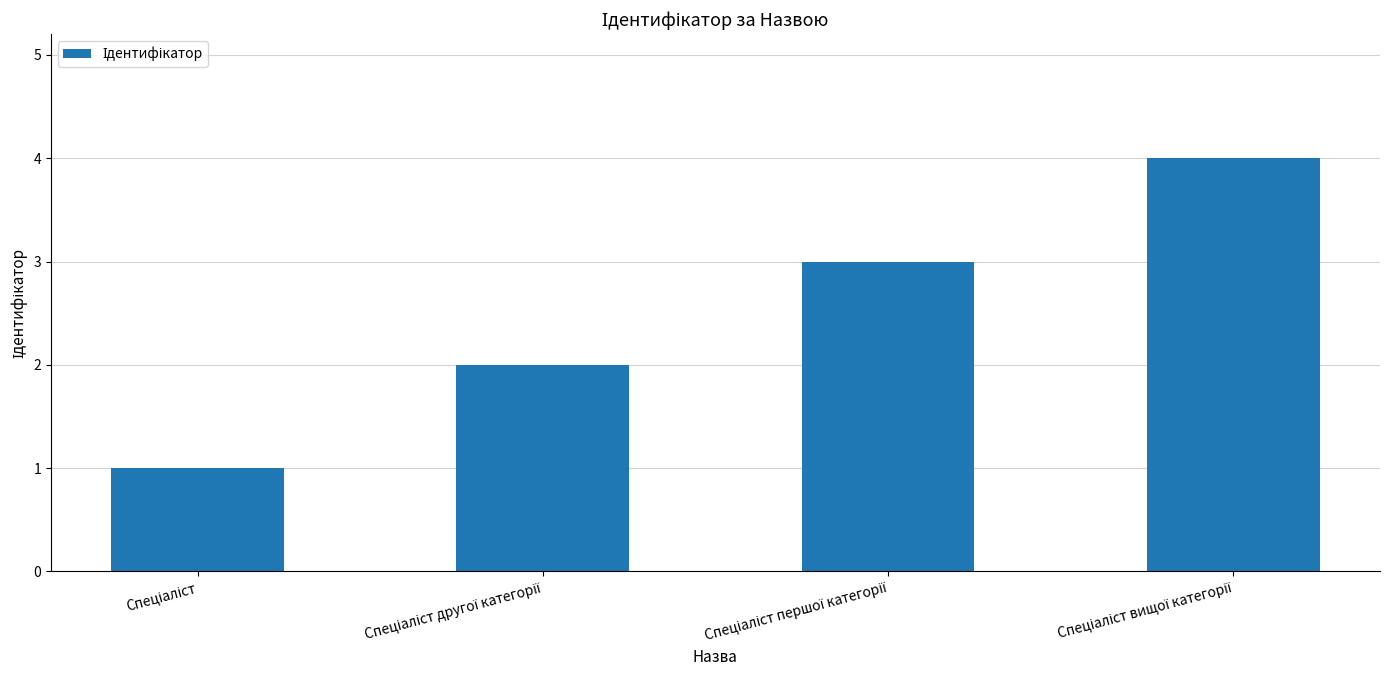

What is the value of the 1st bar from the left?

1